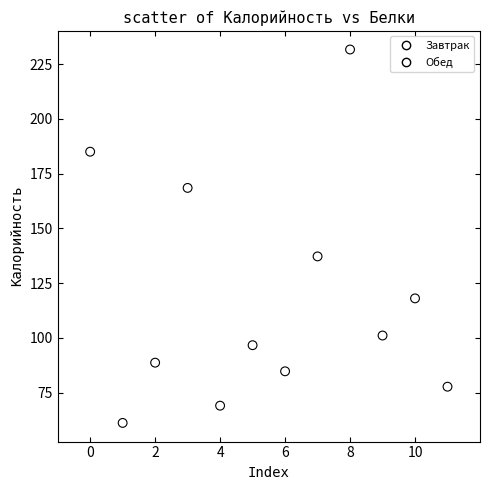

Which series contains the lowest Y value?

Завтрак